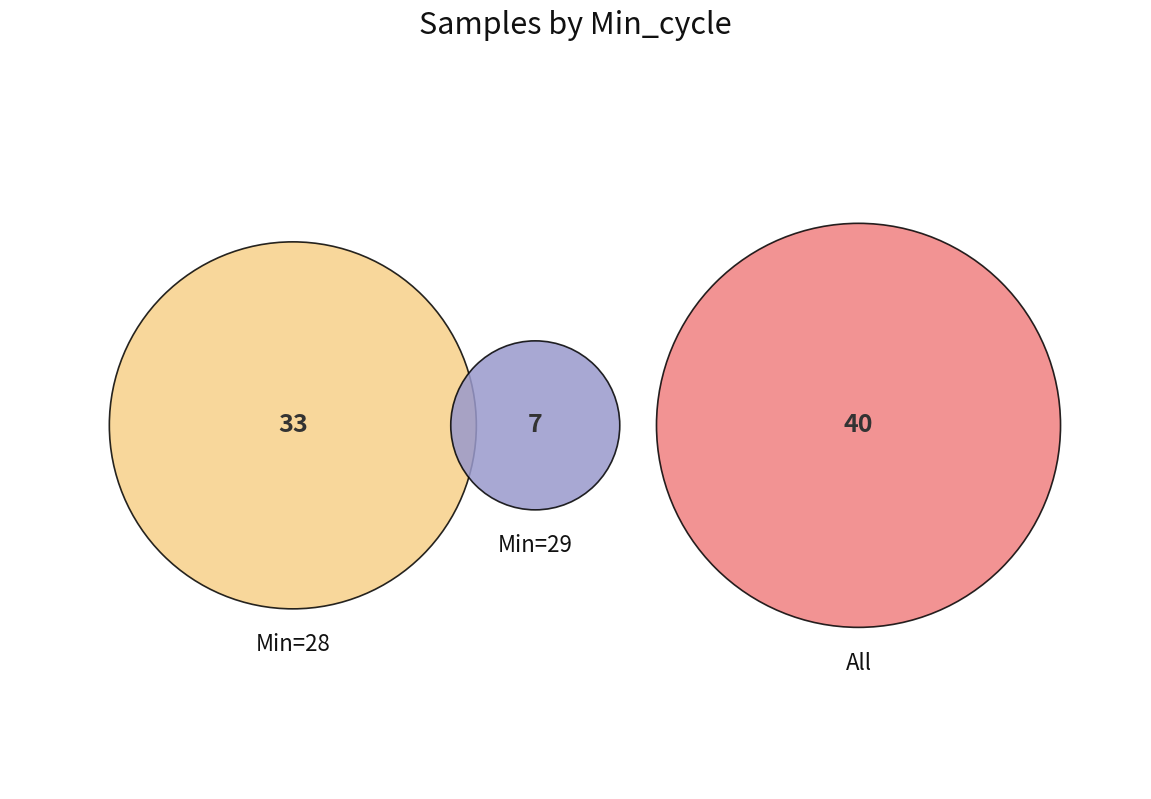

Which category has the smallest portion of the pie?

29